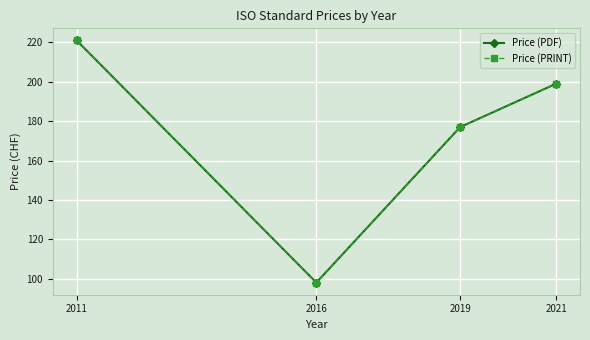

Is this an area chart (filled region under the line)?

No